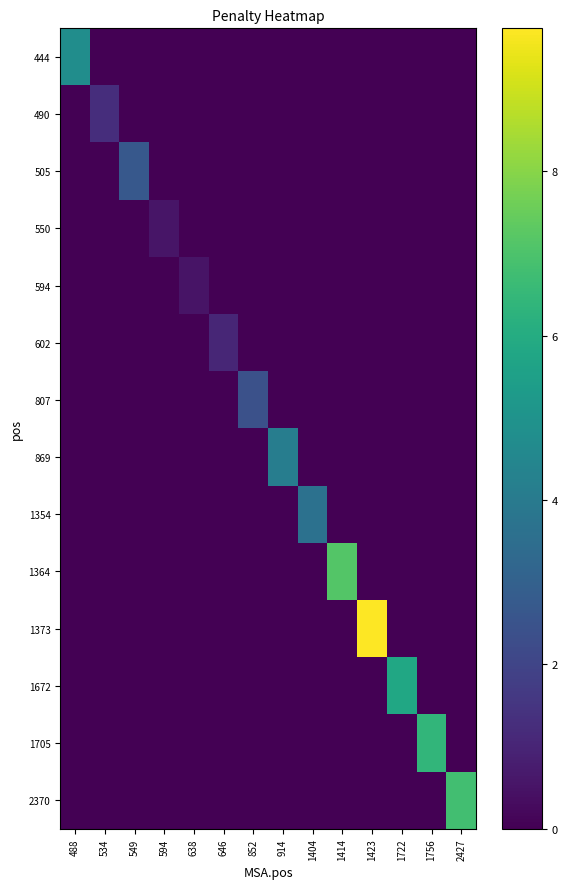

Rank the series by their maximum value, from lowest to highest.

594, 550, 602, 490, 807, 505, 1354, 869, 444, 1672, 1705, 2370, 1364, 1373